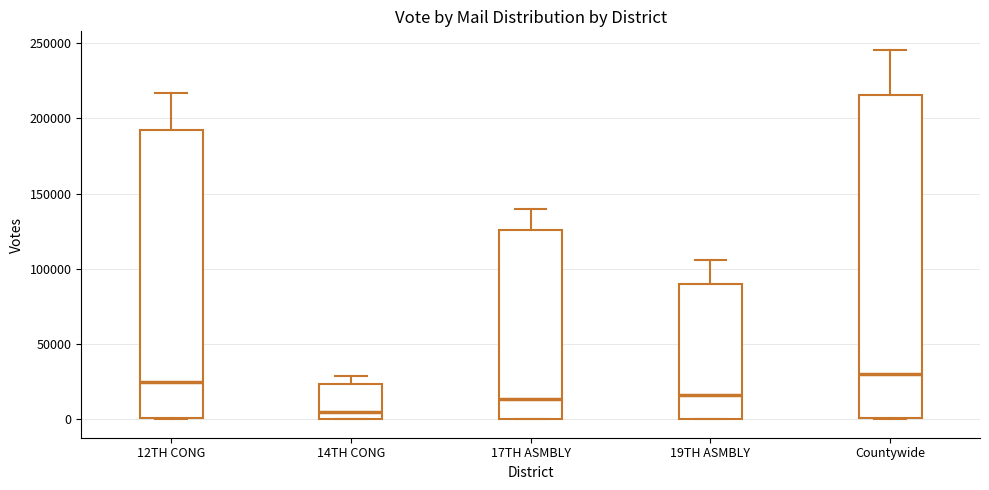

Where does the median line of the box for 12TH CONG sit on the y-axis? The values are not printed on the chart, so give them approximately, as read against the axis.

25000